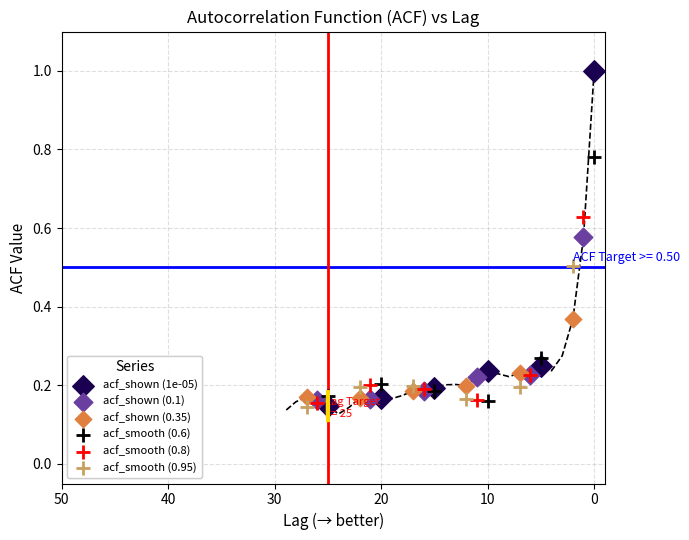

What are all the series names shown in the legend?

acf_shown (1e-05), acf_shown (0.1), acf_shown (0.35), acf_smooth (0.6), acf_smooth (0.8), acf_smooth (0.95)